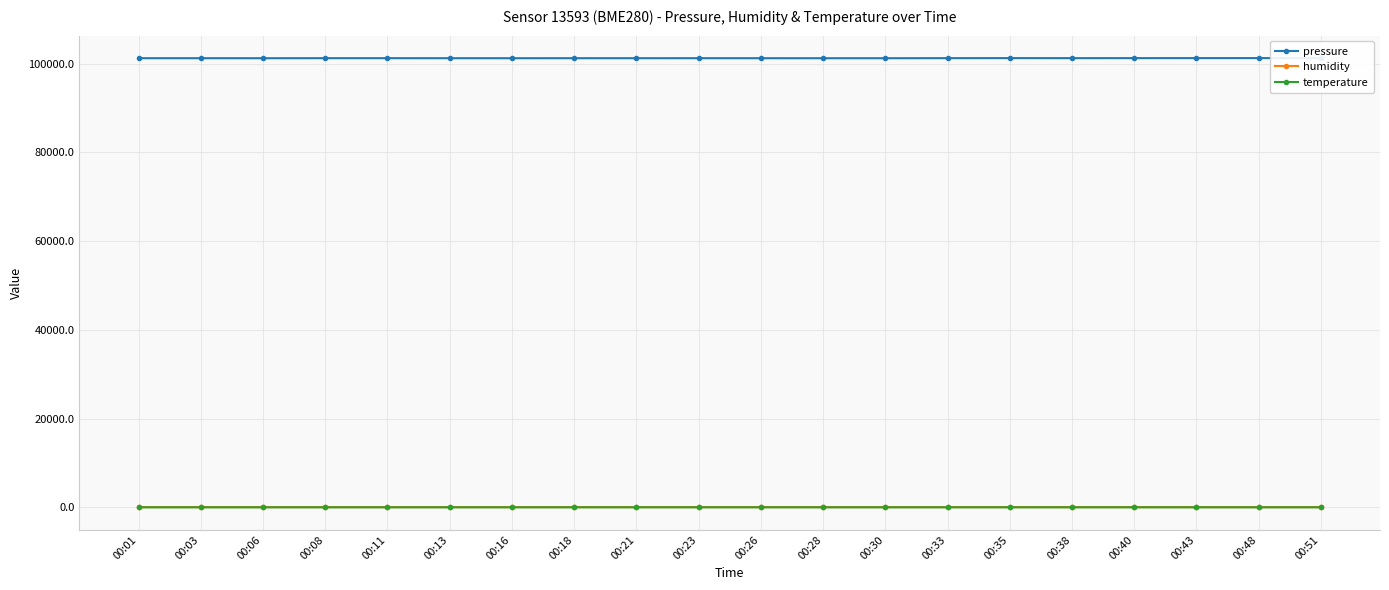

At how many categories does at least one series exceed 61442?

20